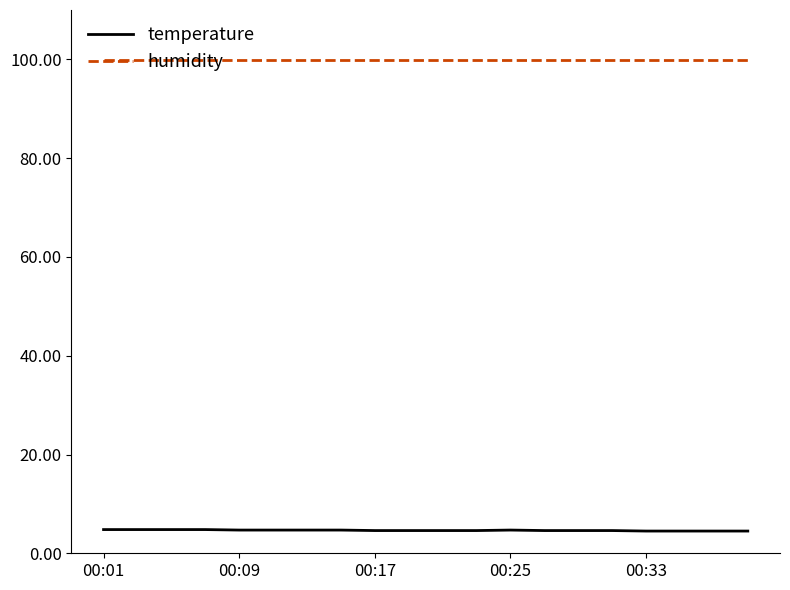

What is the maximum value shown in the chart?

99.9